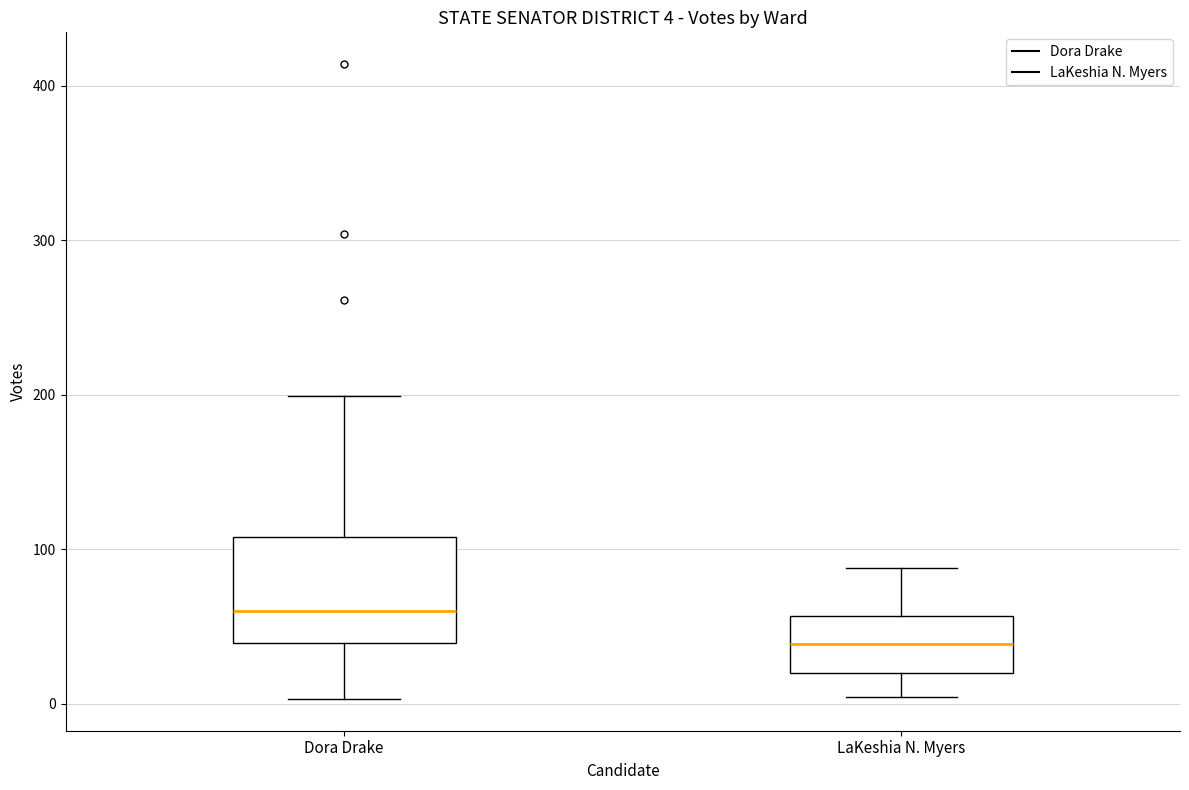

Which box's median line is the highest?

Dora Drake